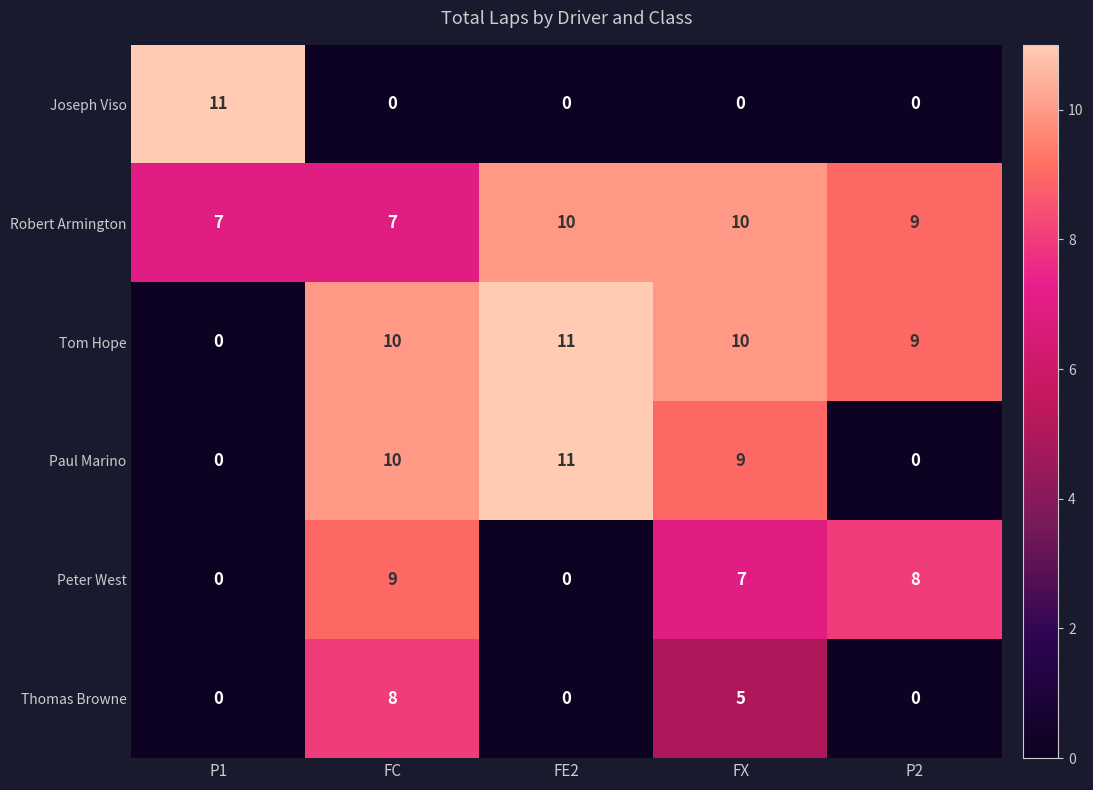

What is the highest value of the Robert Armington series?

10